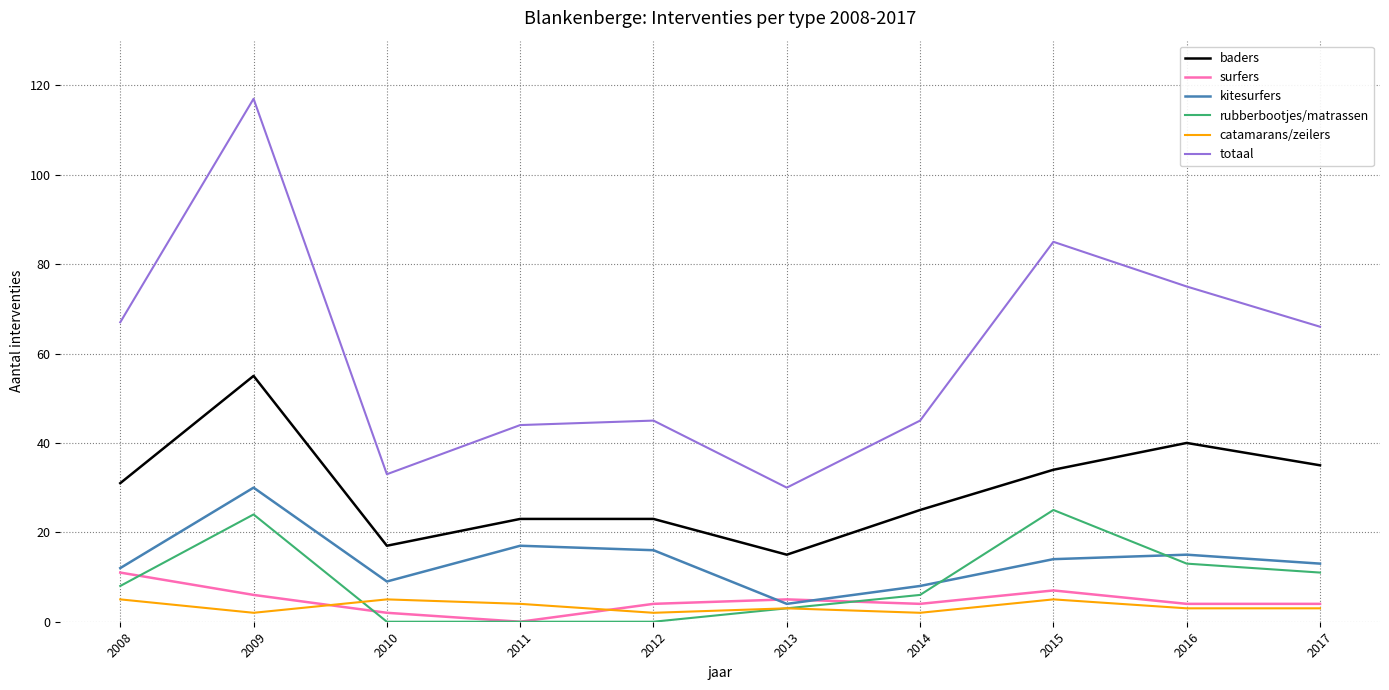

At which category does baders reach its first local valley?

2010